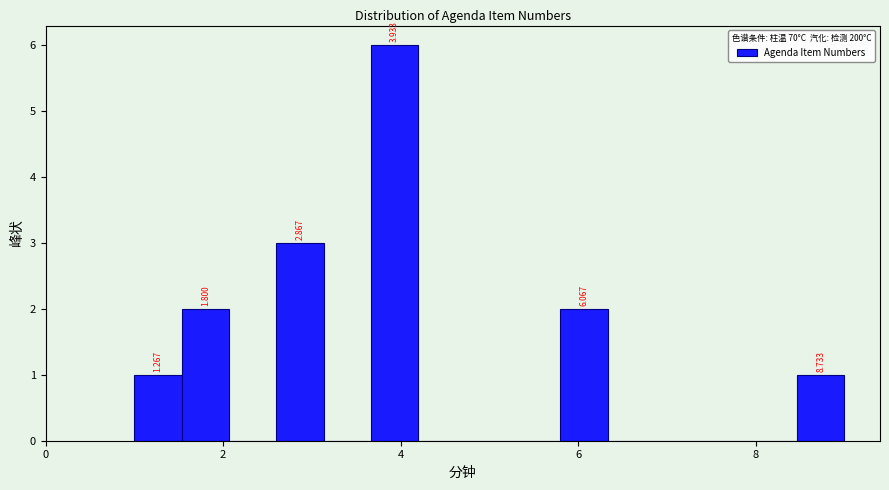

Read against the x-axis, roughly where is the centre of the tallest bar?

4.0